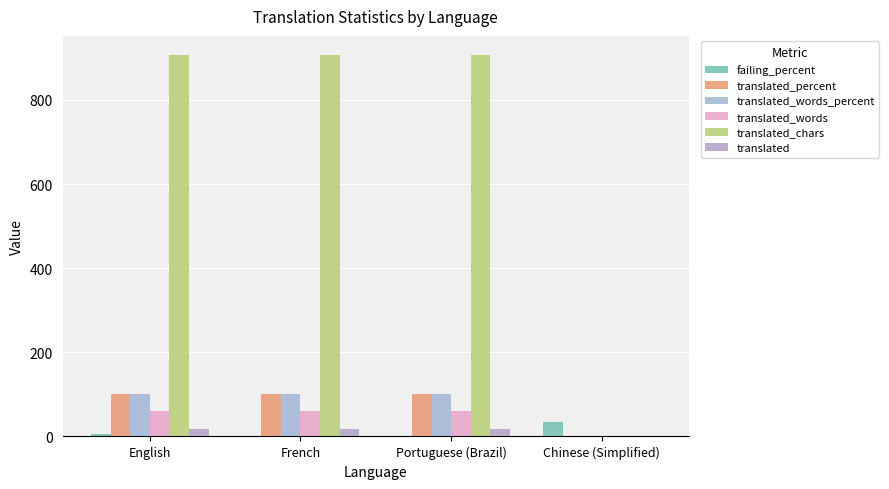

What is the average value of the failing_percent series?

10.2